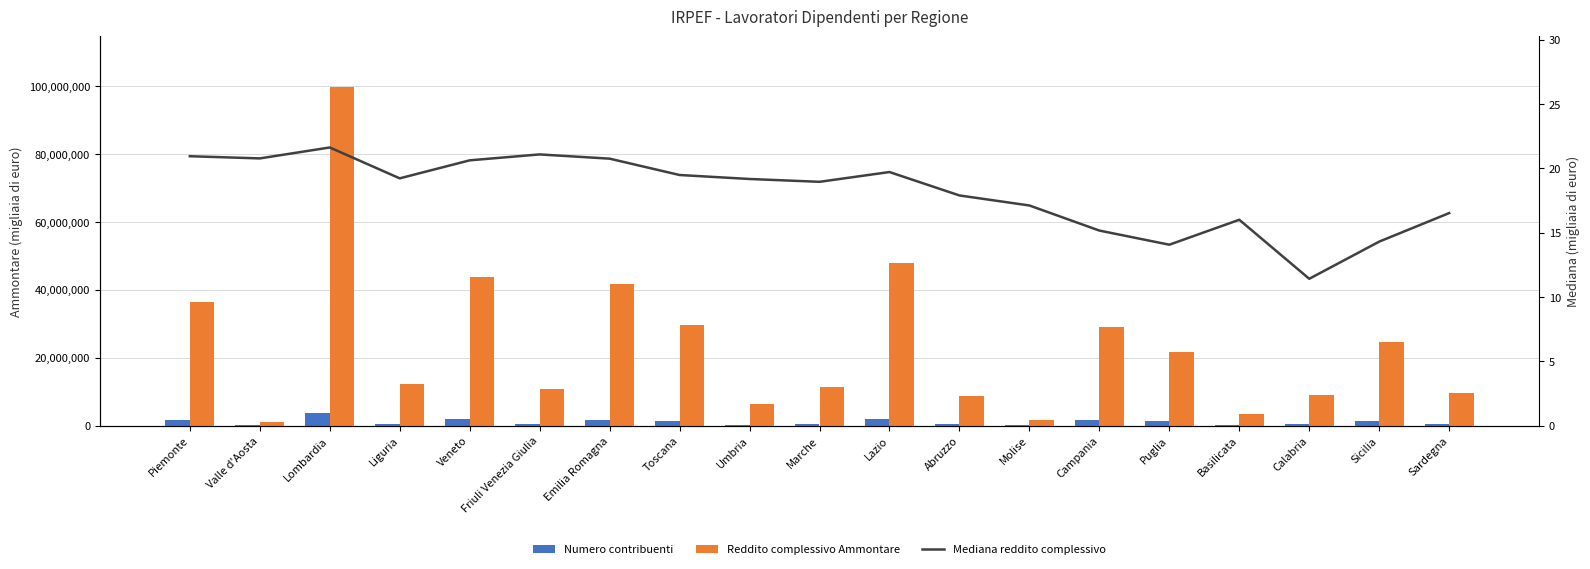

True or false: Reddito complessivo Ammontare has a value of 29116888.0 at Campania.

True